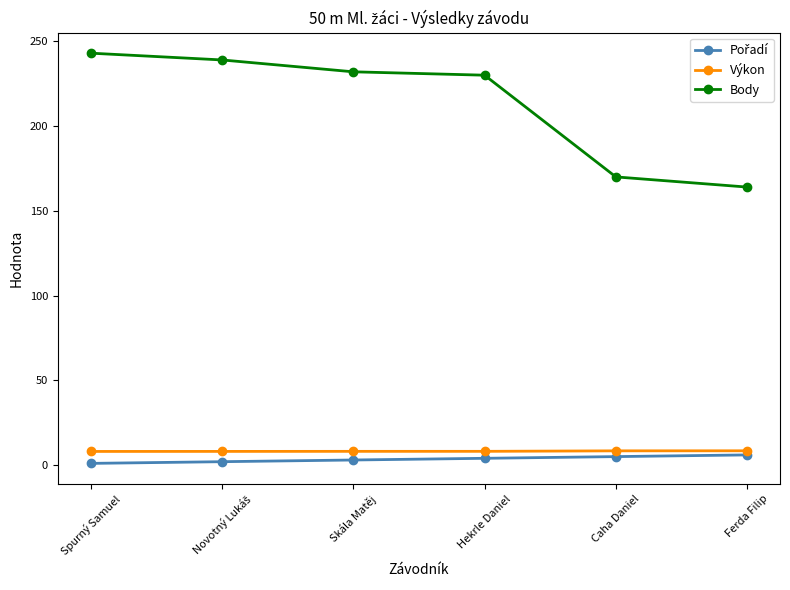

True or false: Výkon has a value of 8.1 at Skála Matěj.

True